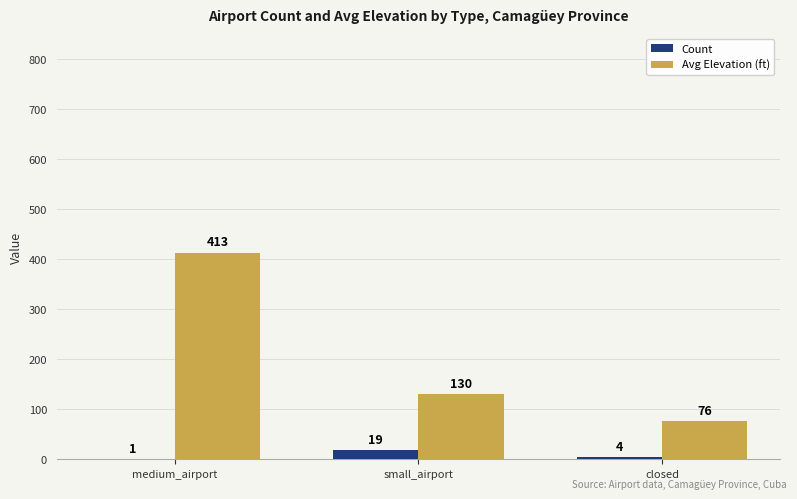

What is the difference between the Avg Elevation (ft) values at closed and small_airport?

54